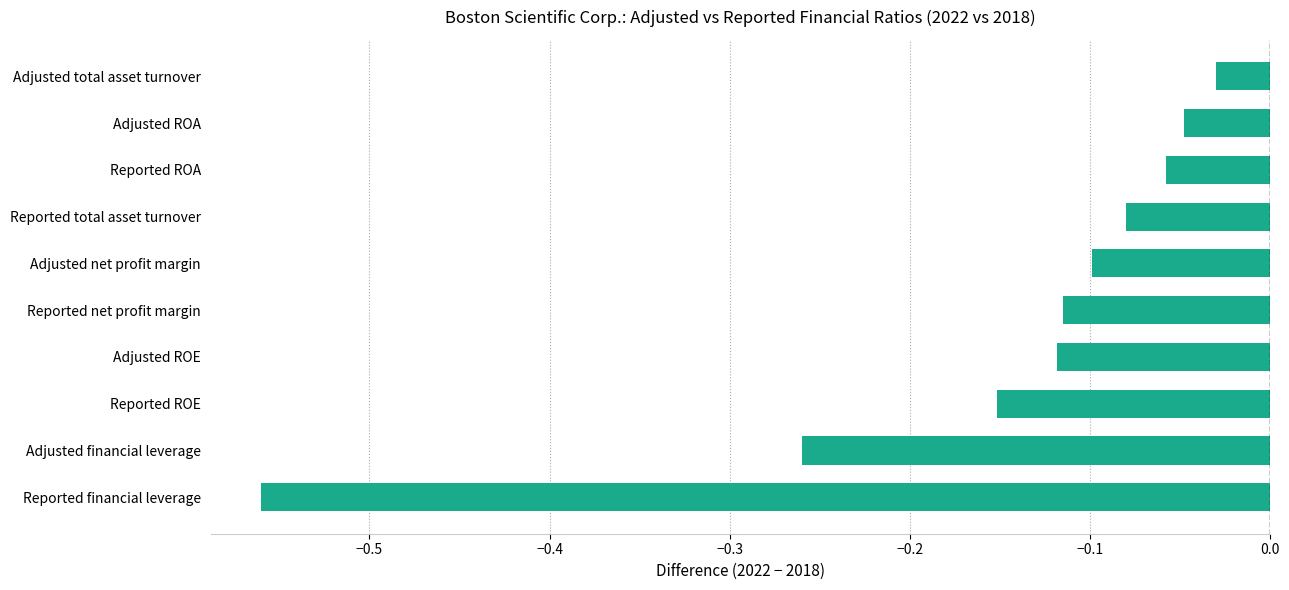

What is the change in value from Adjusted ROE to Adjusted ROA?

+0.1